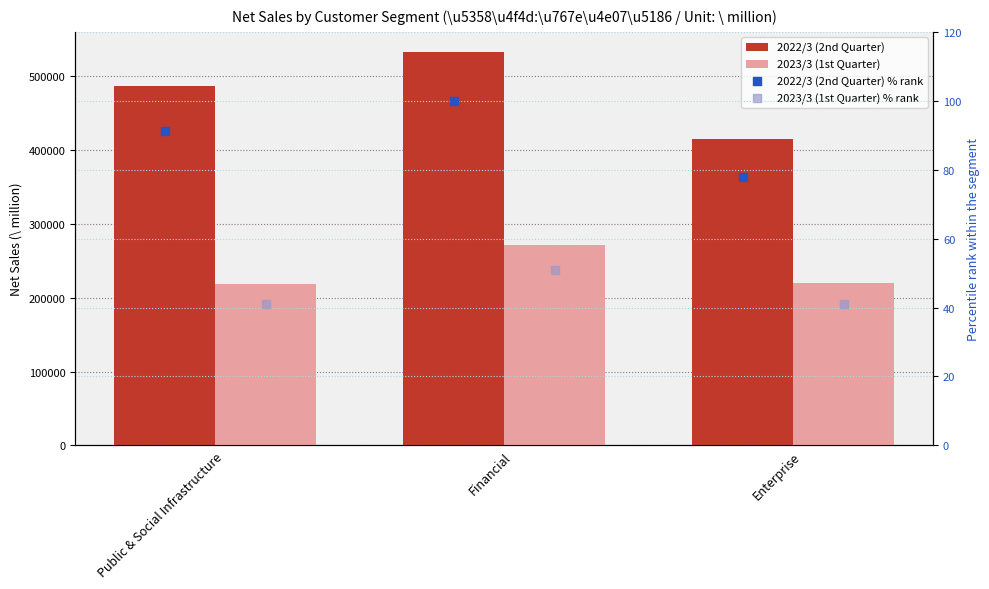

Which series has the largest Y range (max minus min)?

2022/3 (2nd Quarter)